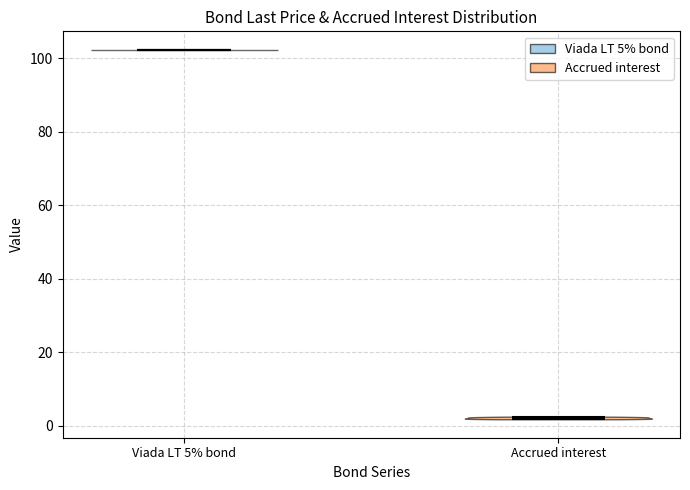

Which violin has the lowest median line?

Accrued interest